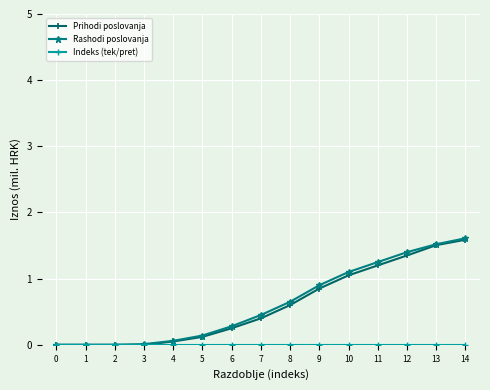

At how many categories does at least one series exceed 1?

5